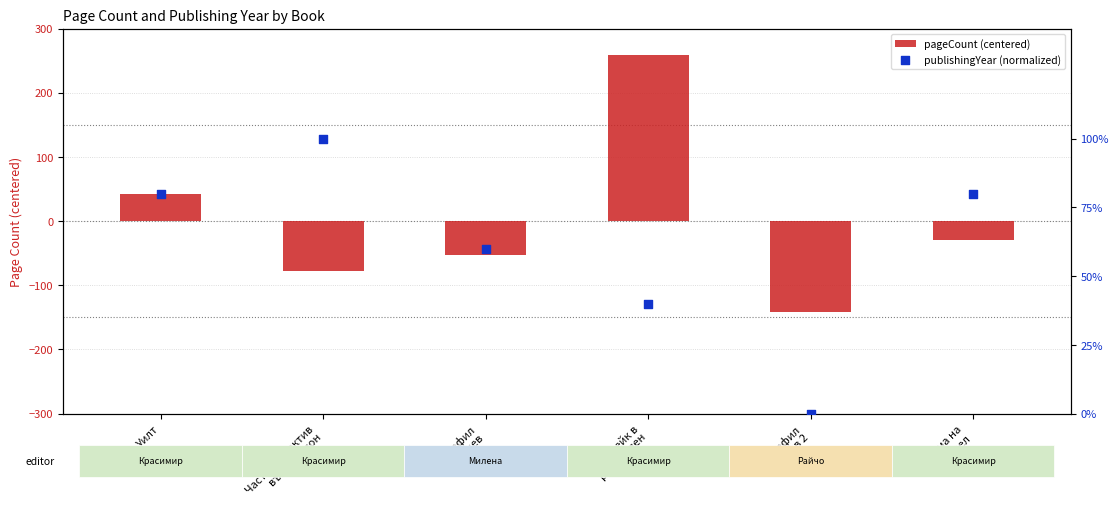

Which series has the largest Y range (max minus min)?

pageCount (centered)